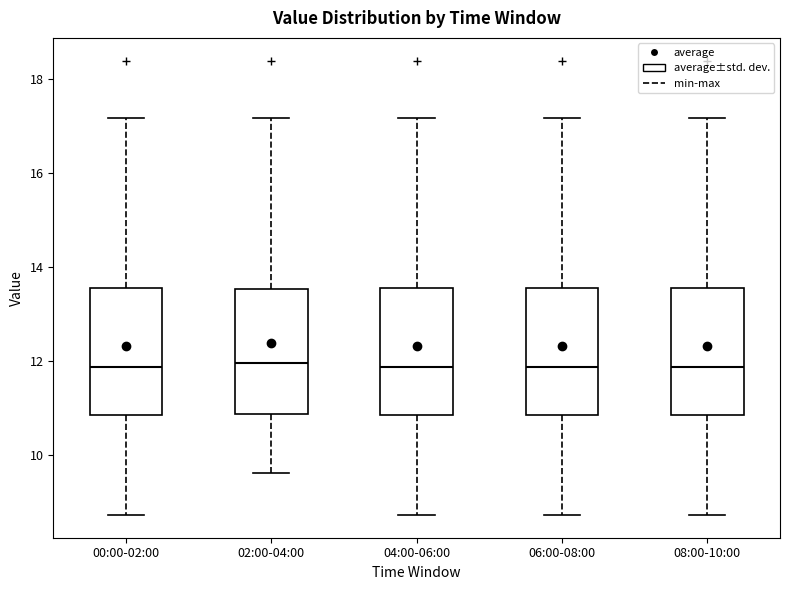

Where is the lower edge of the box for 08:00-10:00 on the y-axis? The values are not printed on the chart, so give them approximately, as read against the axis.

10.8